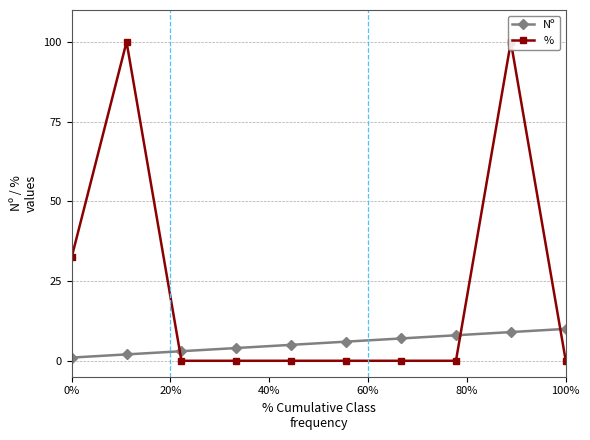

At how many categories does at least one series exceed 39?

2